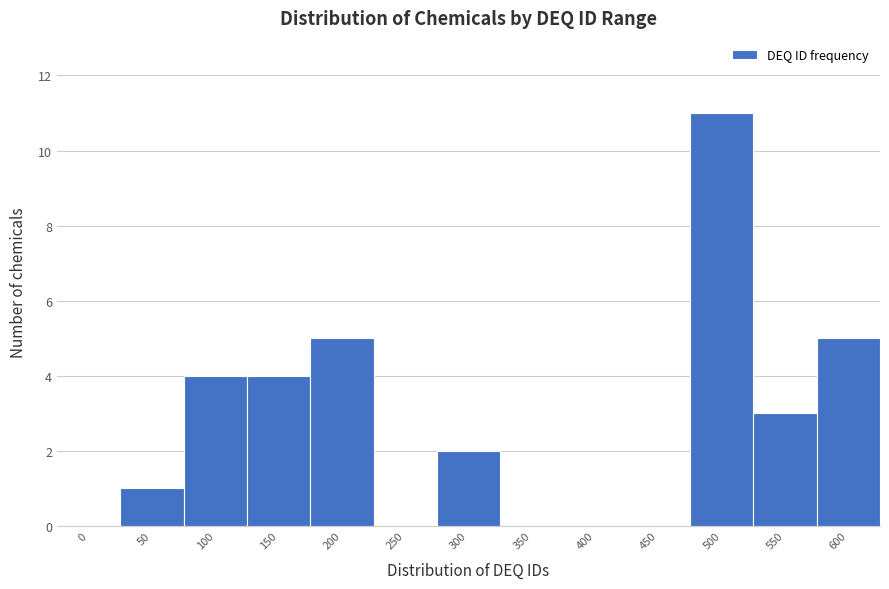

Reading left to right, list all the values displayed in this chart.

0=0	50=1	100=4	150=4	200=5	250=0	300=2	350=0	400=0	450=0	500=11	550=3	600=5